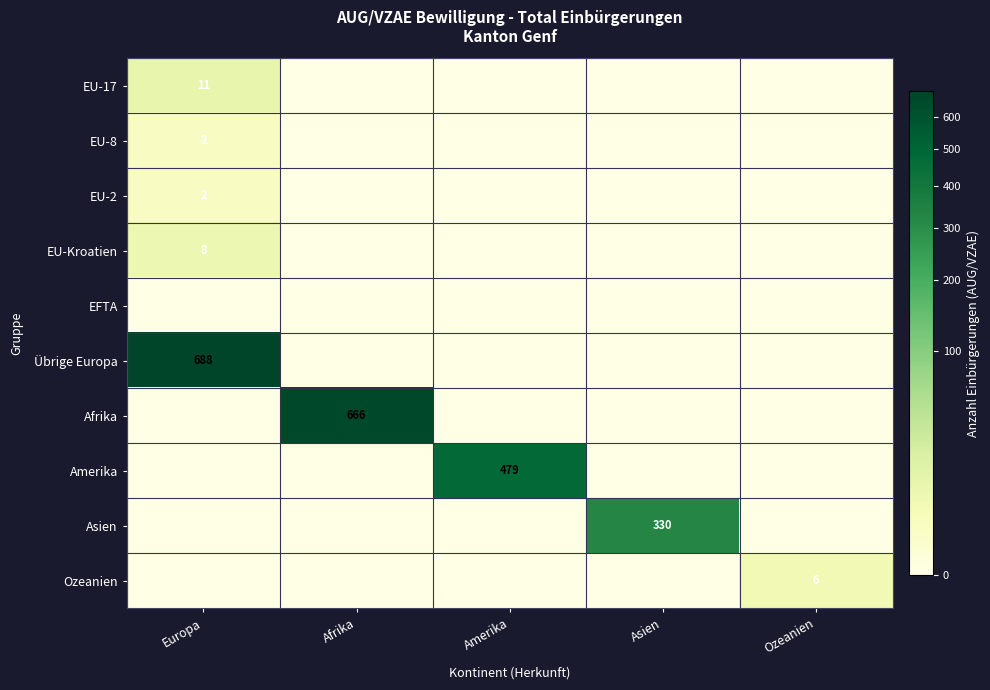

True or false: Amerika has a value of 177 at Amerika.

False